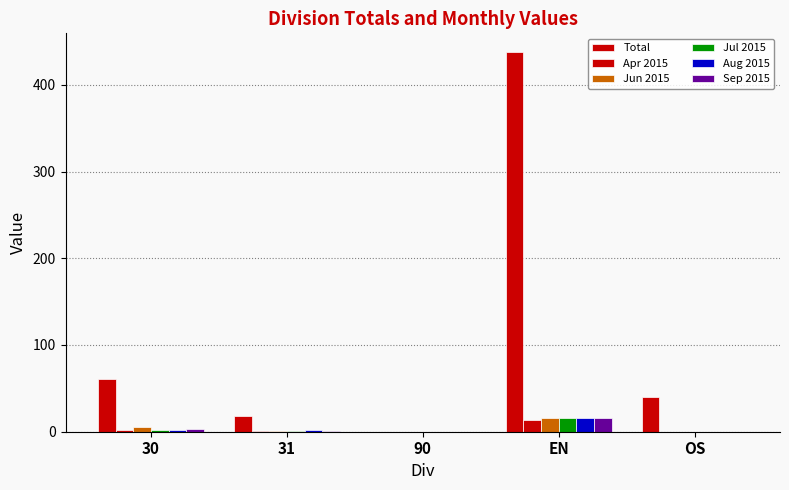

Which label corresponds to the smallest value in the chart?

90